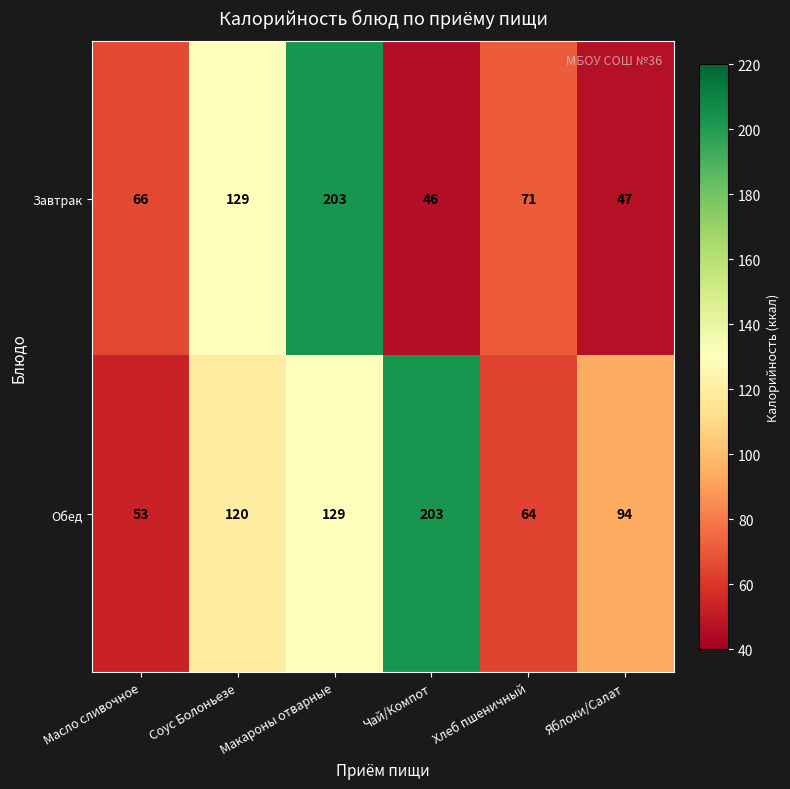

What is the difference between the Обед values at Яблоки/Салат and Макароны отварные?

35